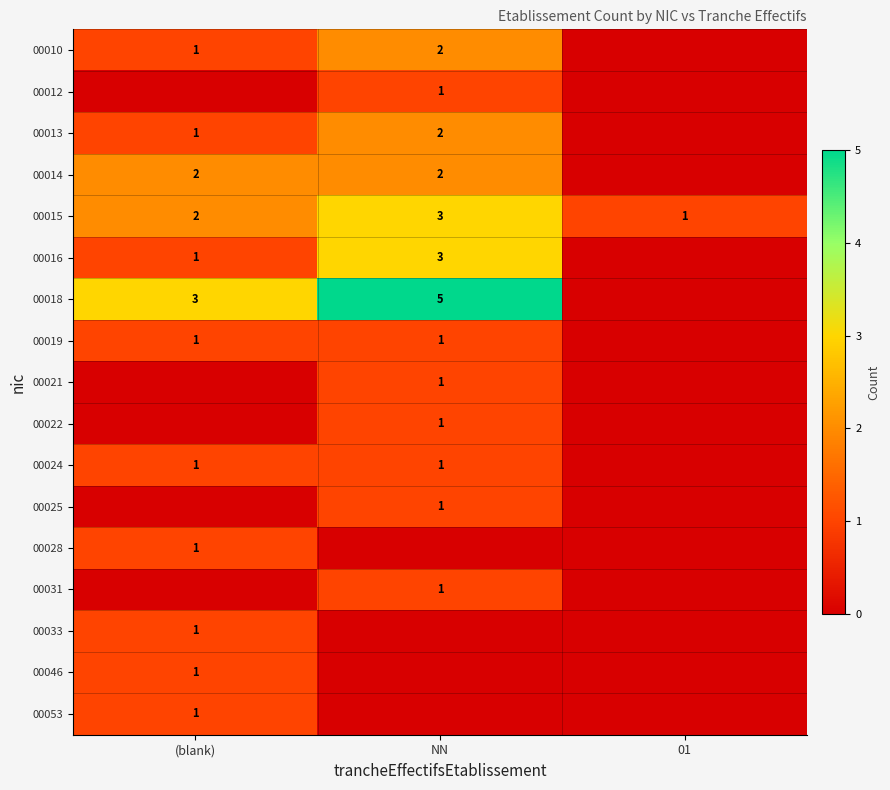

What is the sum of all 00015 values?

6